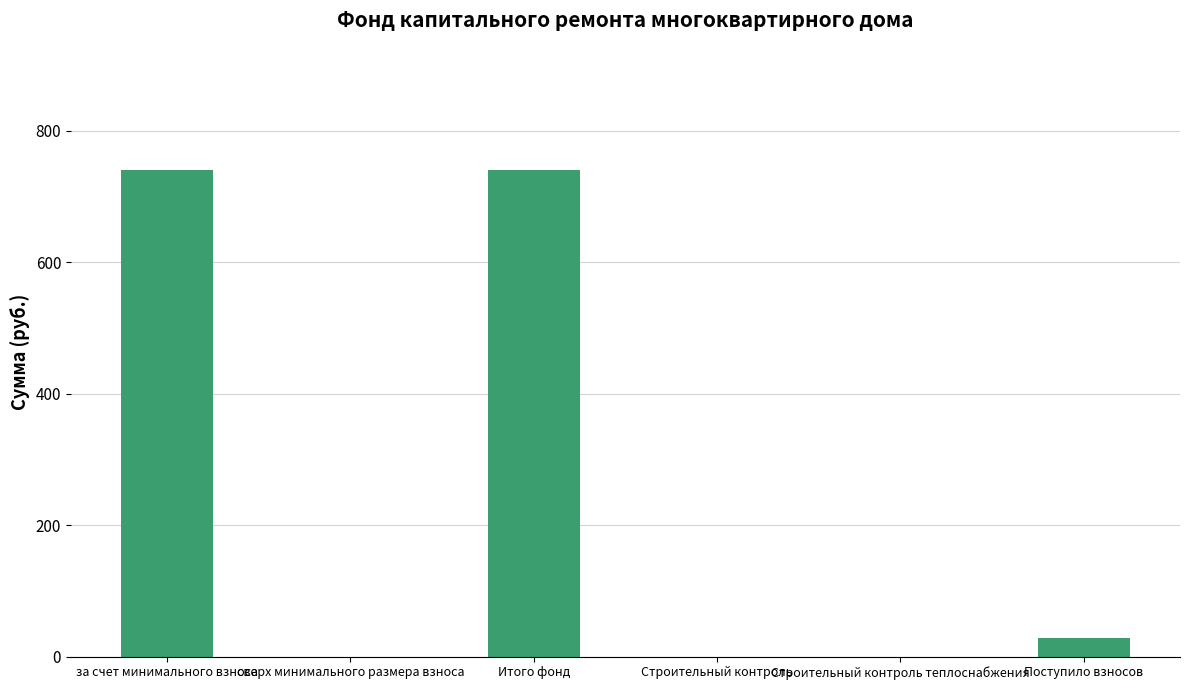

What is the change in value from за счет минимального взноса to сверх минимального размера взноса?

-740.7